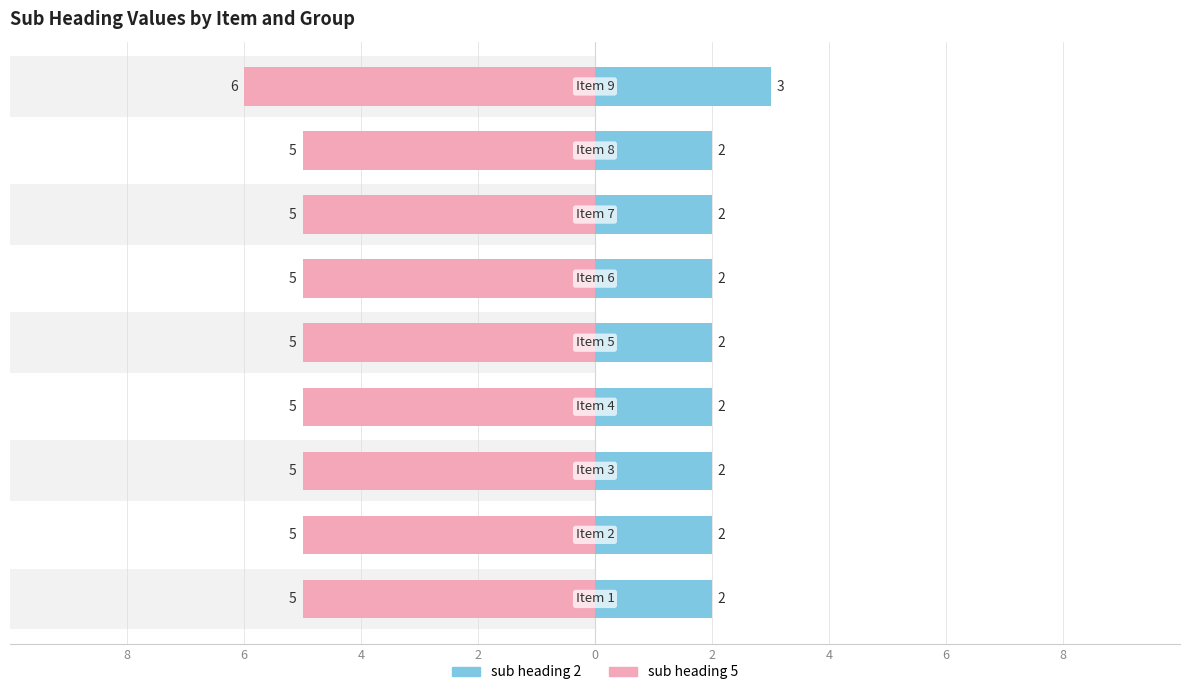

What is the value of the sub heading 2 bar at the 2nd from the left?

2